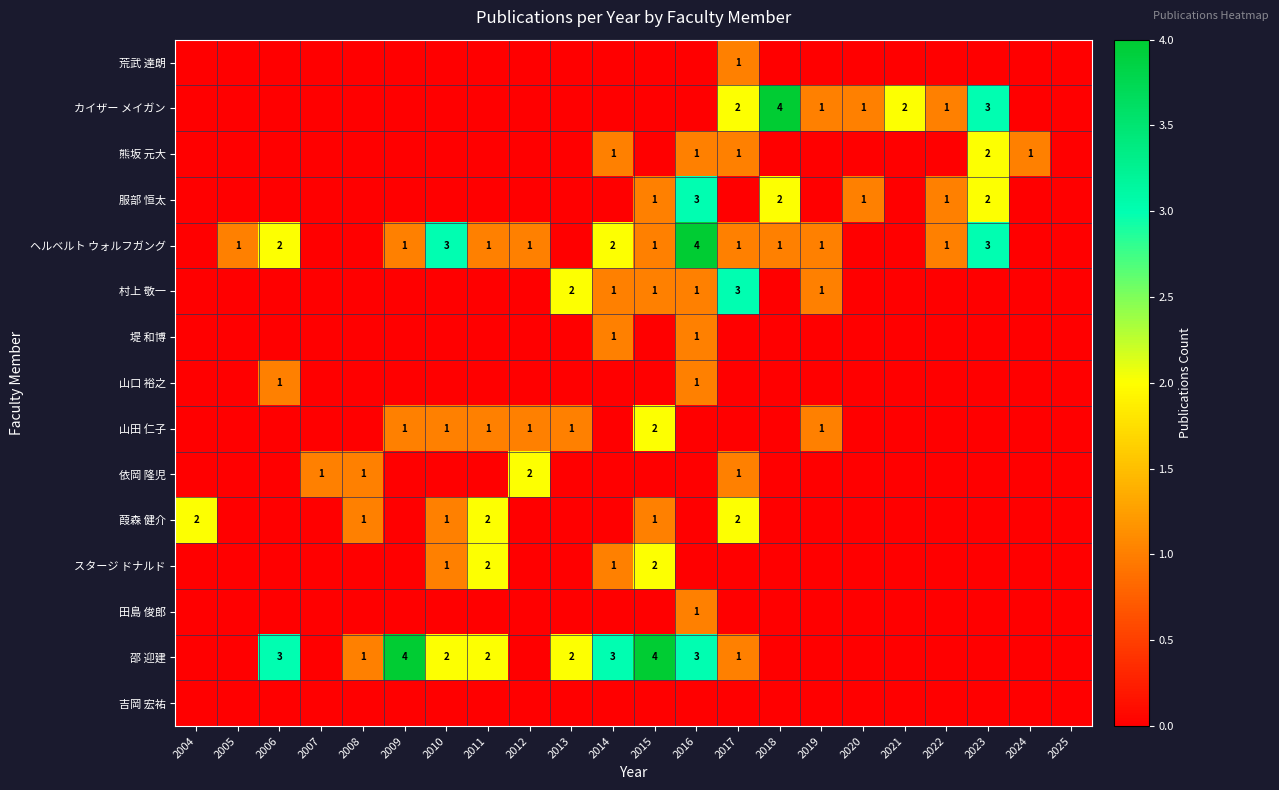

Is it true that カイザー メイガン equals 2 at 2021?

True